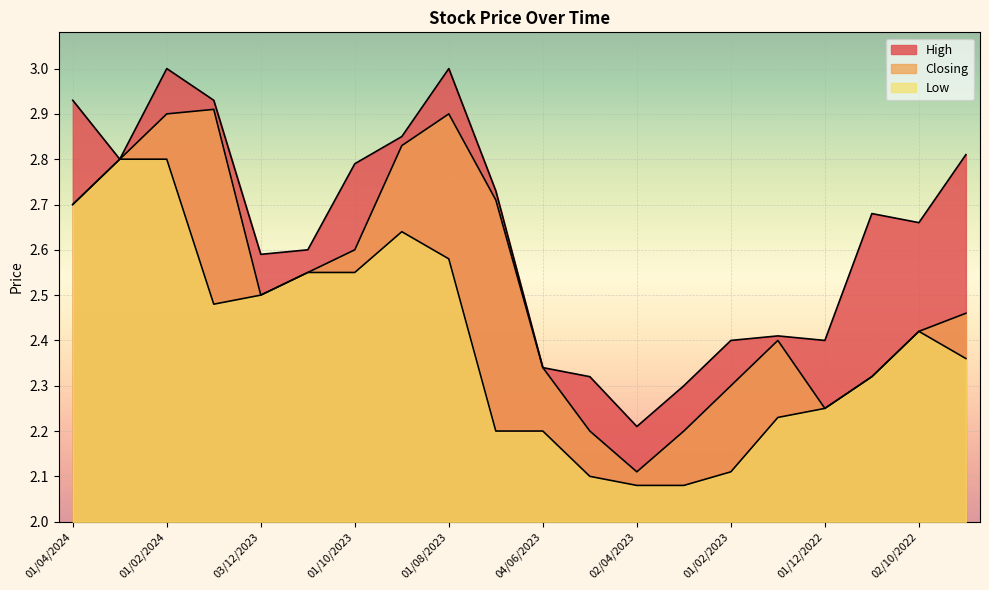

Rank the series by their maximum value, from highest to lowest.

High, Closing, Low